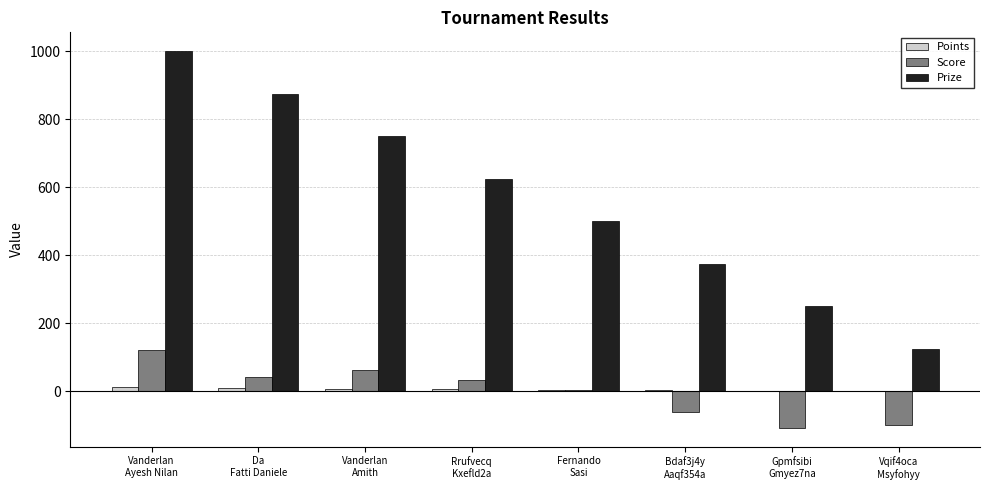

Which series has the largest total across all categories?

Prize